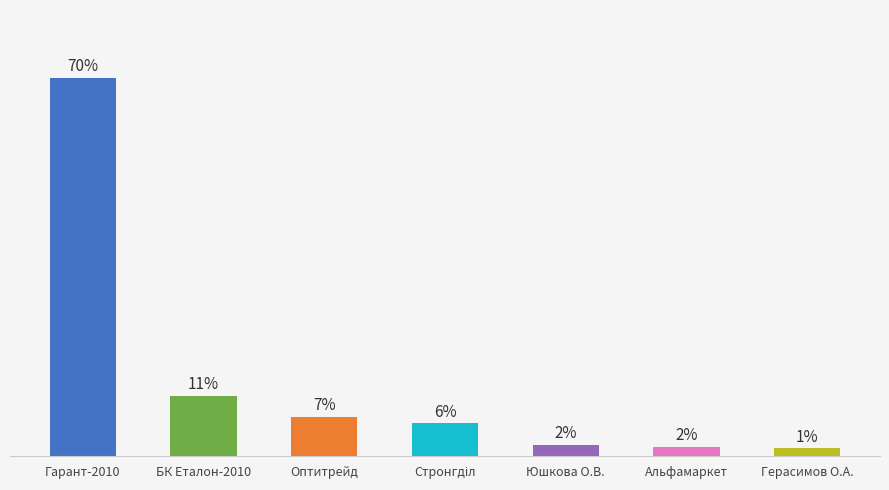

List the labels in order of value, largest first.

Гарант-2010, БК Еталон-2010, Оптитрейд, Стронгділ, Юшкова О.В., Альфамаркет, Герасимов О.А.